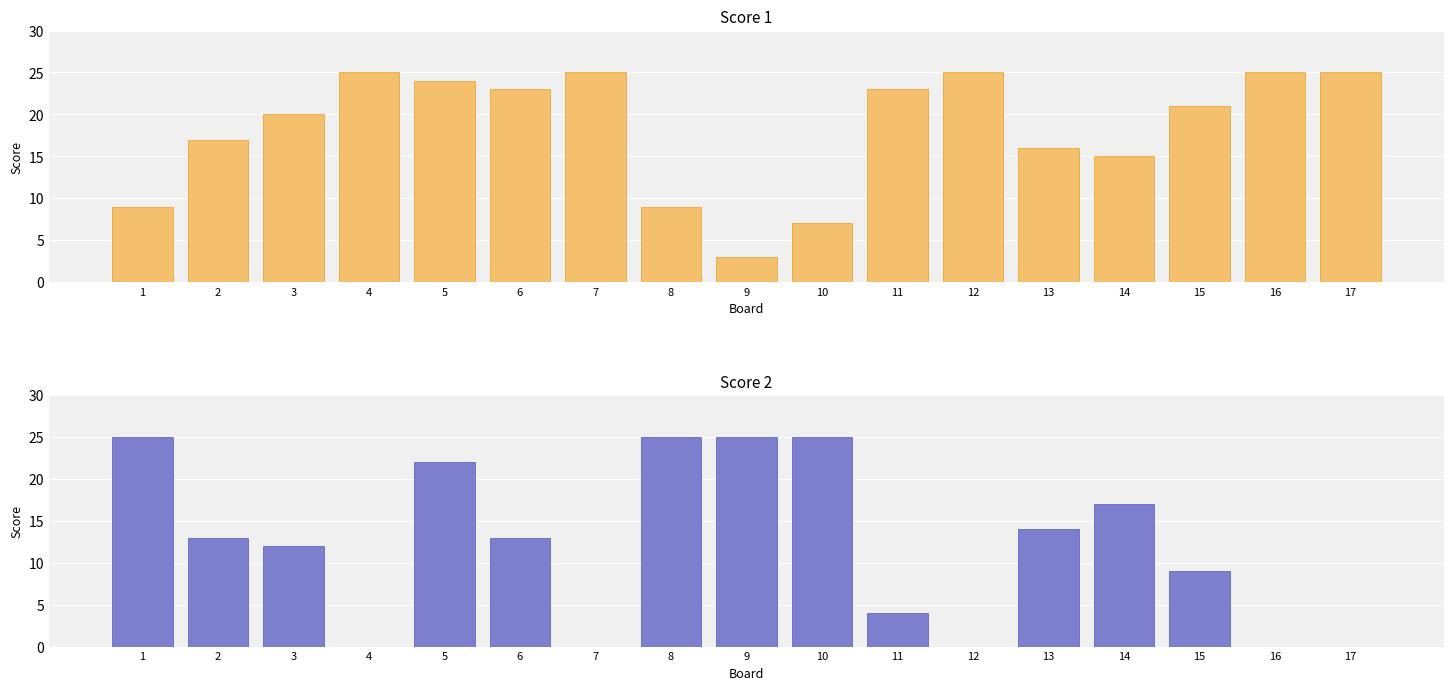

At which label does Score 1 reach its minimum?

9